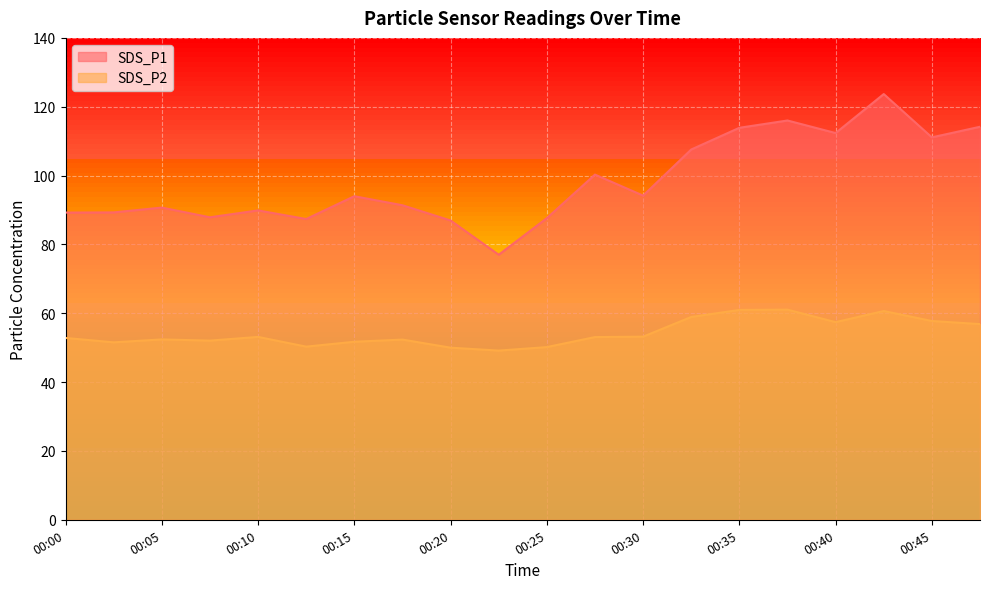

What is the difference between the maximum and second lowest values in the SDS_P2 series?

11.0